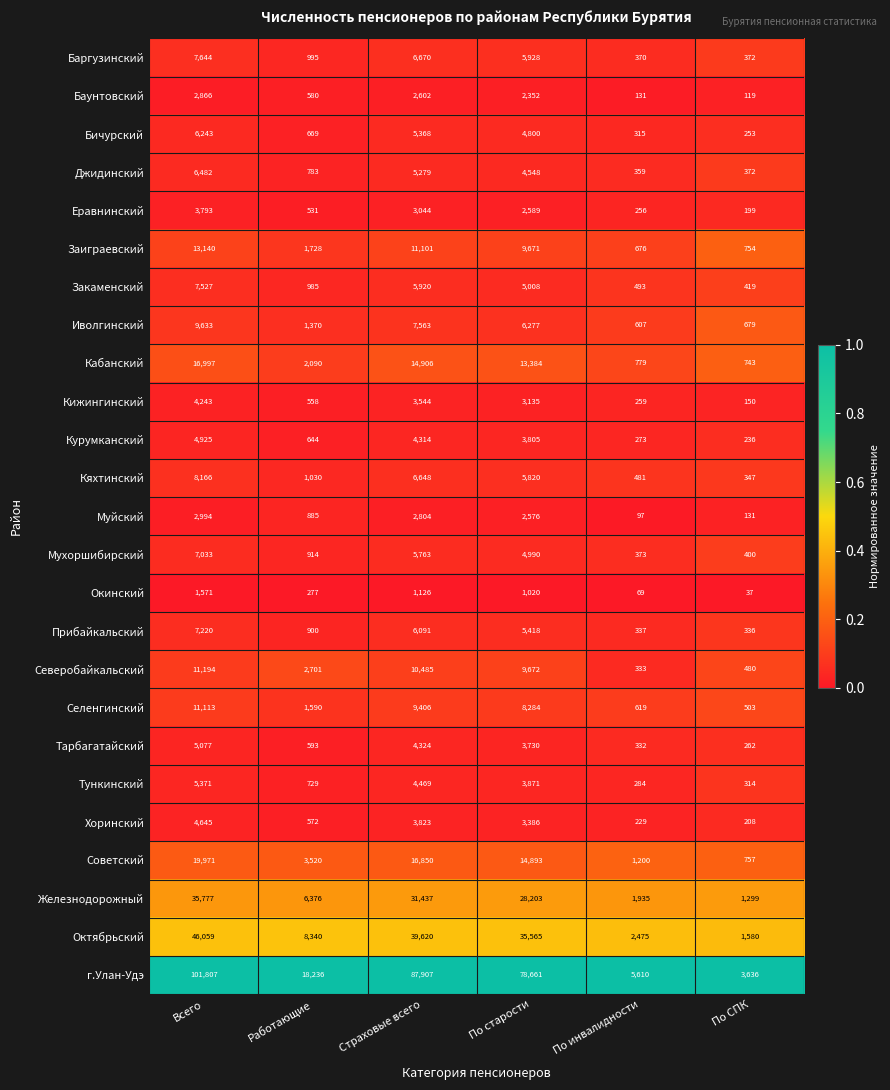

Between Всего and По инвалидности, which series saw the biggest shift?

г.Улан-Удэ